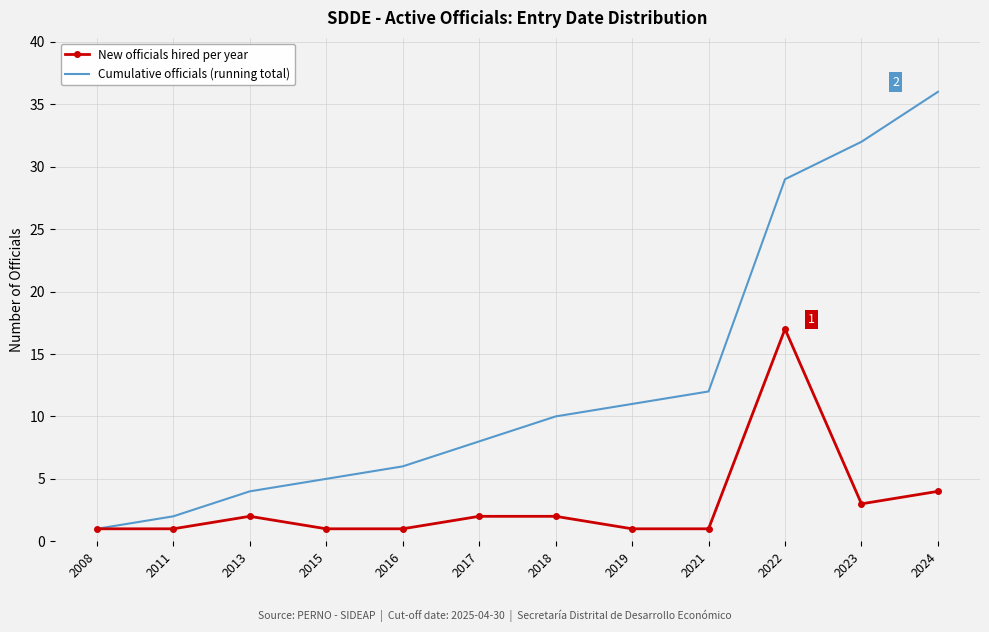

Reading left to right, extract all data points from this chart.

New officials hired per year: 2008=1	2011=1	2013=2	2015=1	2016=1	2017=2	2018=2	2019=1	2021=1	2022=17	2023=3	2024=4
Cumulative officials (running total): 2008=1	2011=2	2013=4	2015=5	2016=6	2017=8	2018=10	2019=11	2021=12	2022=29	2023=32	2024=36